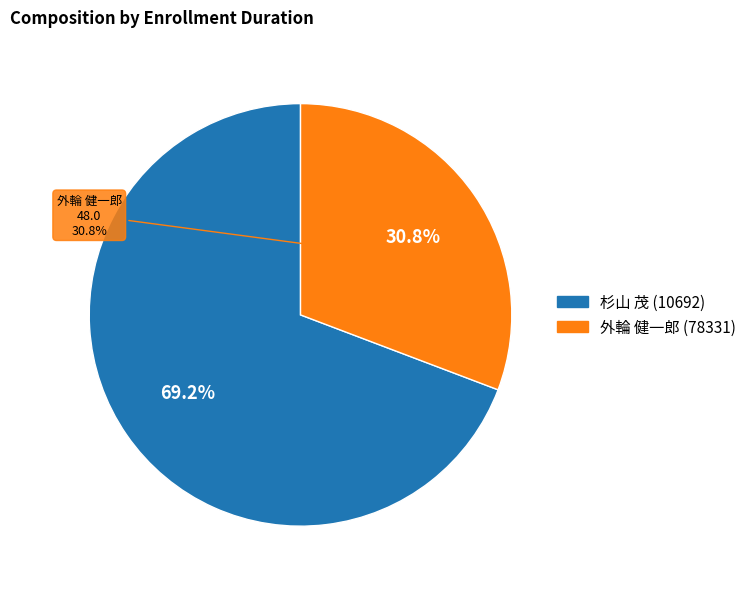

Is it true that 外輪 健一郎 (78331) is 45% of the pie?

False